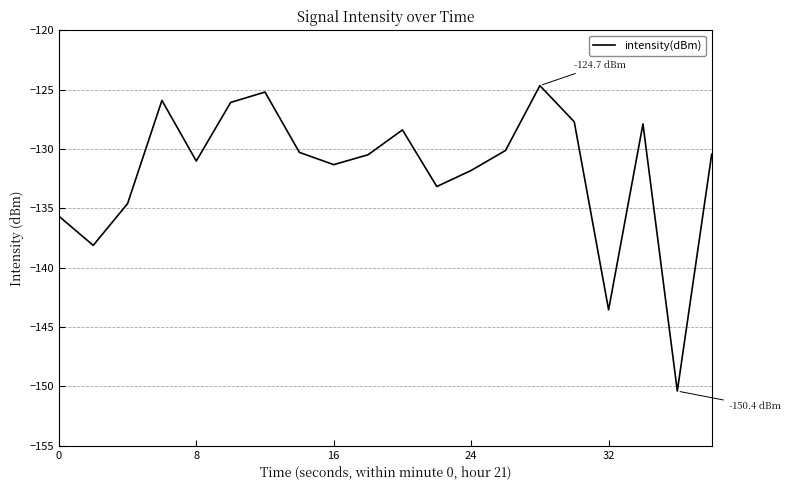

What is the maximum value shown in the chart?

-124.7